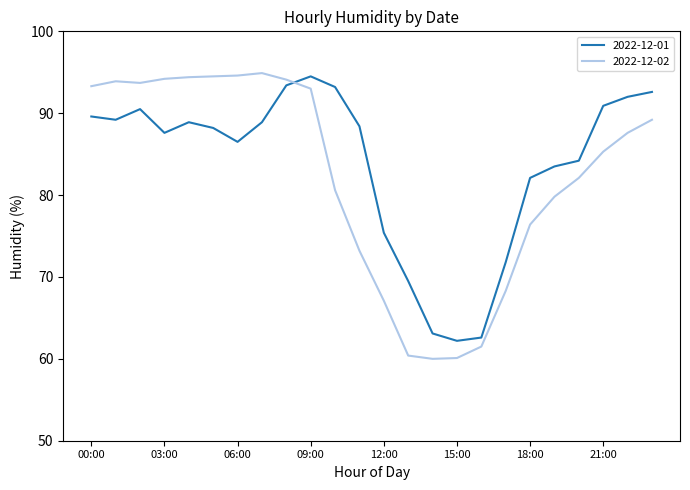

True or false: 2022-12-01 and 2022-12-02 cross at least once.

True